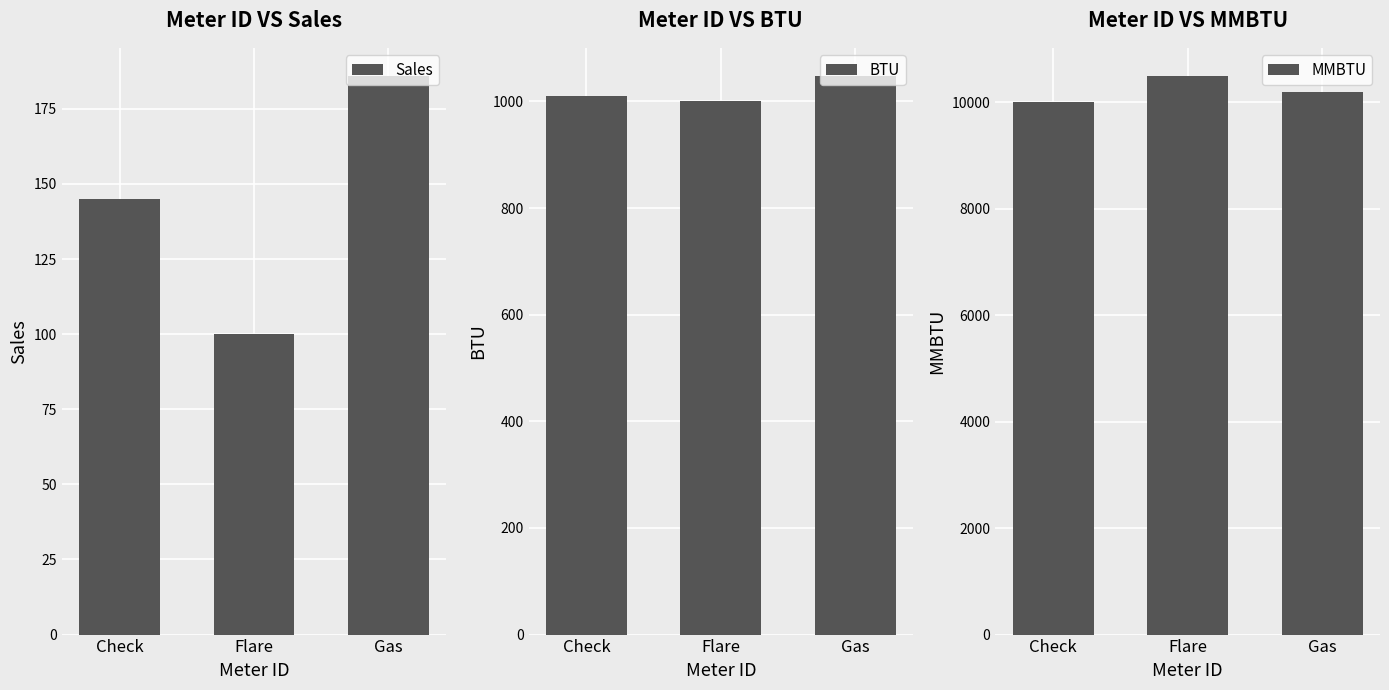

At which category does the chart reach its minimum across all series?

Flare